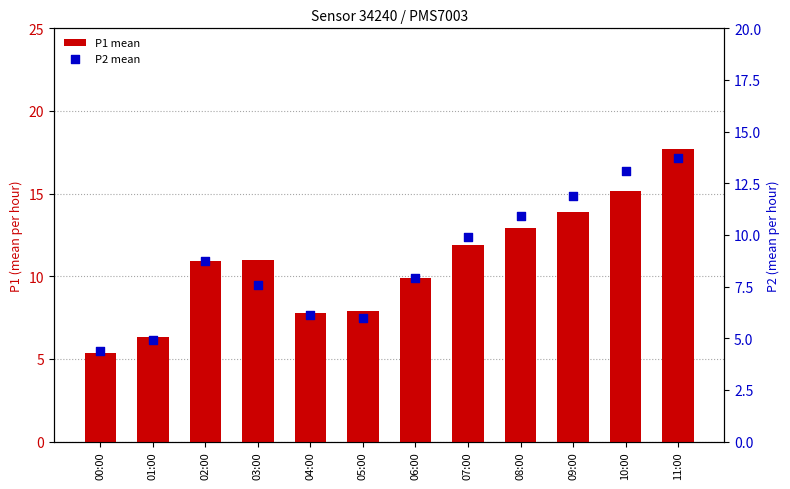

Which series has the largest Y range (max minus min)?

P1 mean